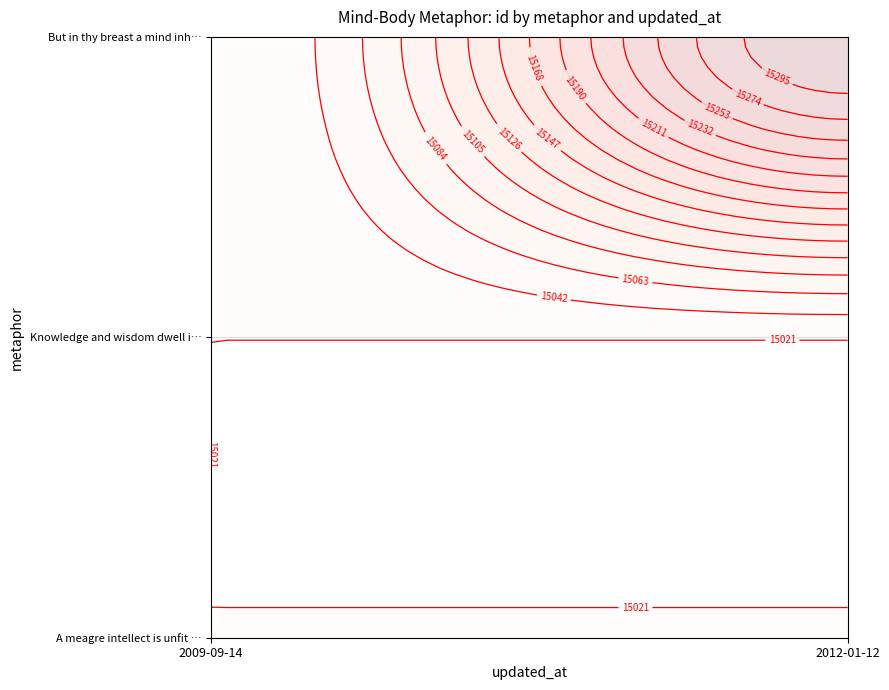

What is the difference between the highest and lowest values at 2012-01-12?

293